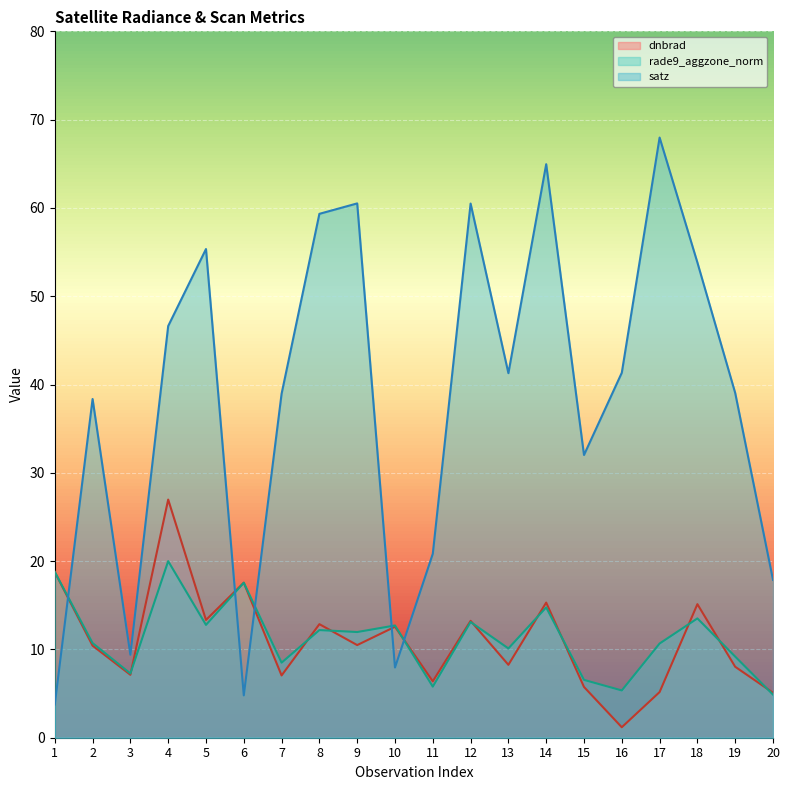

How many lines are shown in the chart?

3